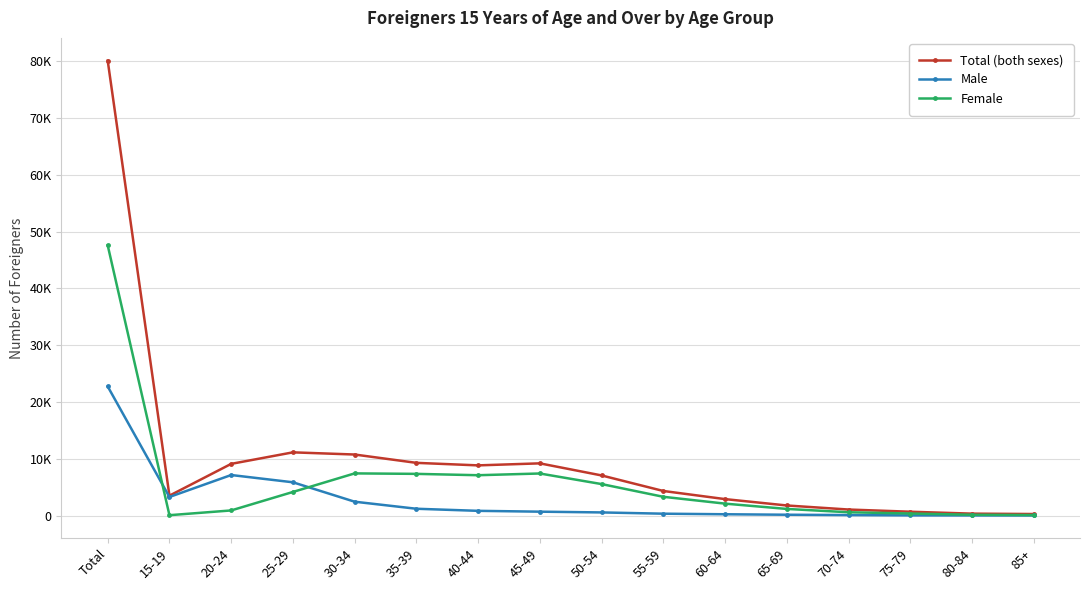

Reading right to left, transcribe all the data shown in this chart.

Total (both sexes): 85+=263	80-84=330	75-79=668	70-74=1055	65-69=1769	60-64=2891	55-59=4323	50-54=7060	45-49=9188	40-44=8831	35-39=9276	30-34=10743	25-29=11126	20-24=9097	15-19=3496	Total=80116
Male: 85+=12	80-84=16	75-79=24	70-74=77	65-69=139	60-64=222	55-59=322	50-54=544	45-49=678	40-44=824	35-39=1192	30-34=2433	25-29=5853	20-24=7133	15-19=3264	Total=22733
Female: 85+=82	80-84=132	75-79=353	70-74=575	65-69=1161	60-64=2094	55-59=3298	50-54=5538	45-49=7402	40-44=7098	35-39=7336	30-34=7419	25-29=4149	20-24=895	15-19=57	Total=47589